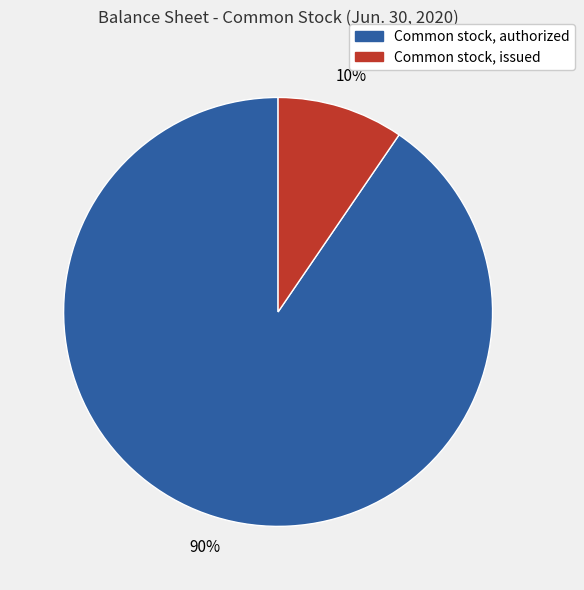

Is the sum of Common stock, authorized and Common stock, issued greater than half?

Yes